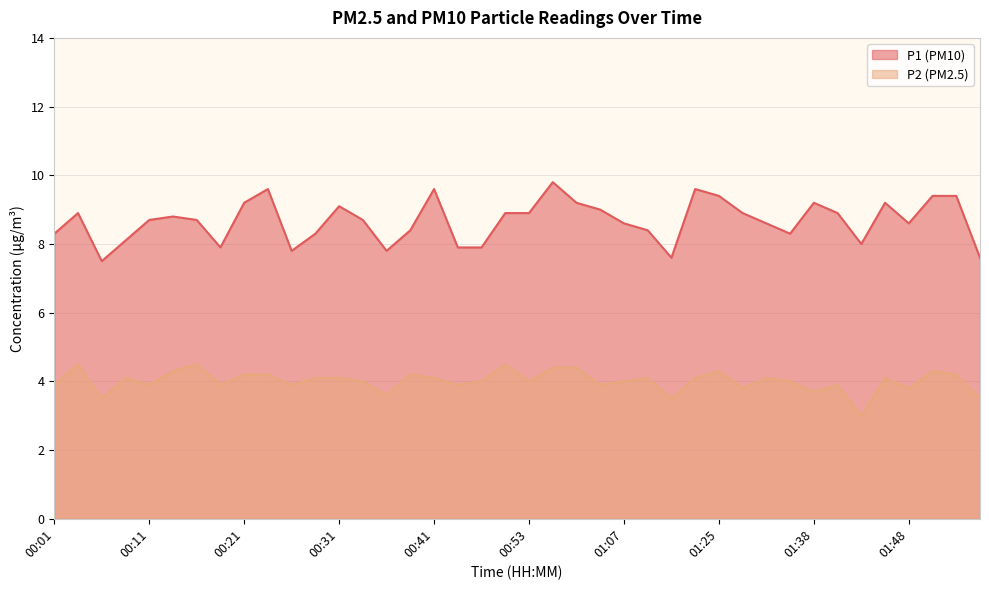

The value of P1 at 00:51 is 8.9. True or false?

True